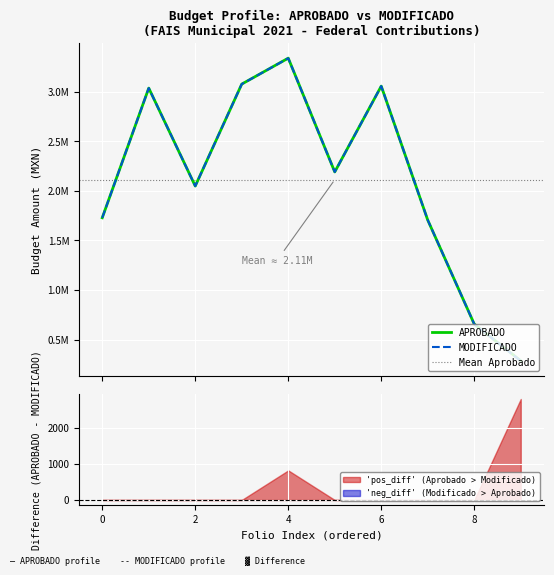

The MODIFICADO series shows 547242.9 at GUA210201936791. True or false?

False